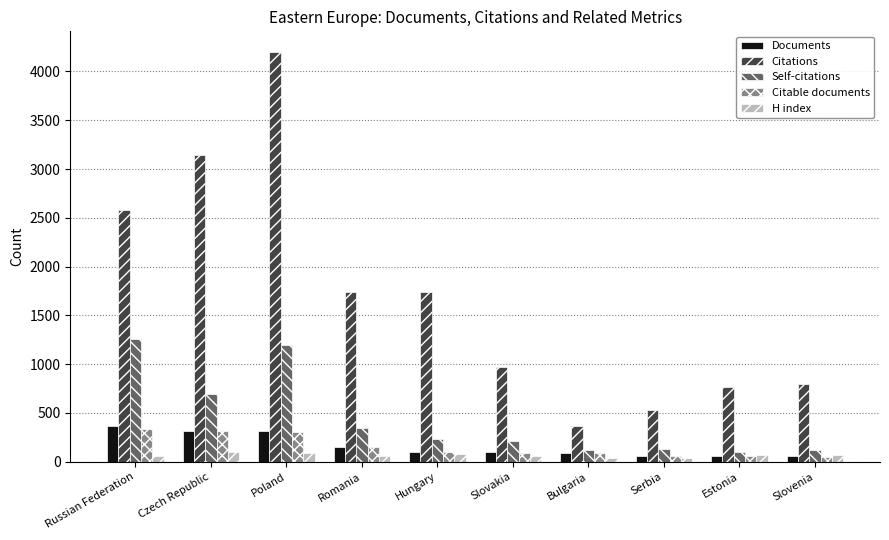

At which label does Citations first exceed 1738?

Russian Federation